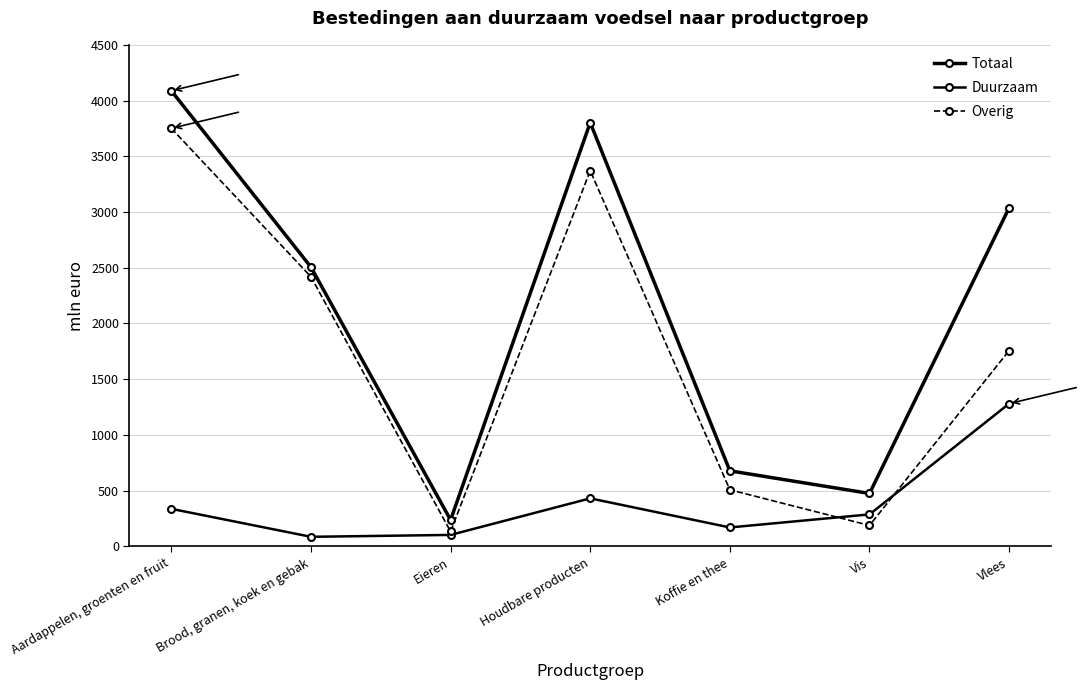

Reading right to left, list all the values displayed in this chart.

Totaal: Vlees=3038	Vis=475	Koffie en thee=678	Houdbare producten=3802	Eieren=237	Brood, granen, koek en gebak=2506	Aardappelen, groenten en fruit=4088
Duurzaam: Vlees=1281	Vis=287	Koffie en thee=170	Houdbare producten=431	Eieren=103	Brood, granen, koek en gebak=86	Aardappelen, groenten en fruit=337
Overig: Vlees=1757	Vis=188	Koffie en thee=508	Houdbare producten=3371	Eieren=134	Brood, granen, koek en gebak=2419	Aardappelen, groenten en fruit=3751